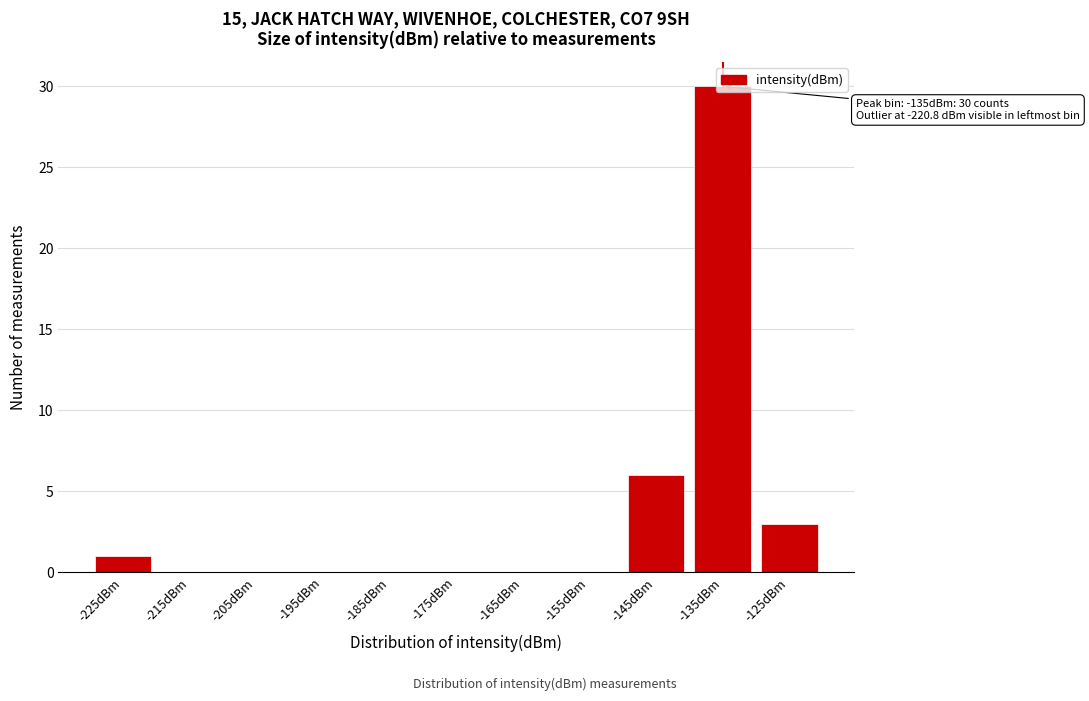

The chart shows a value of -9 at -185dBm. True or false?

False